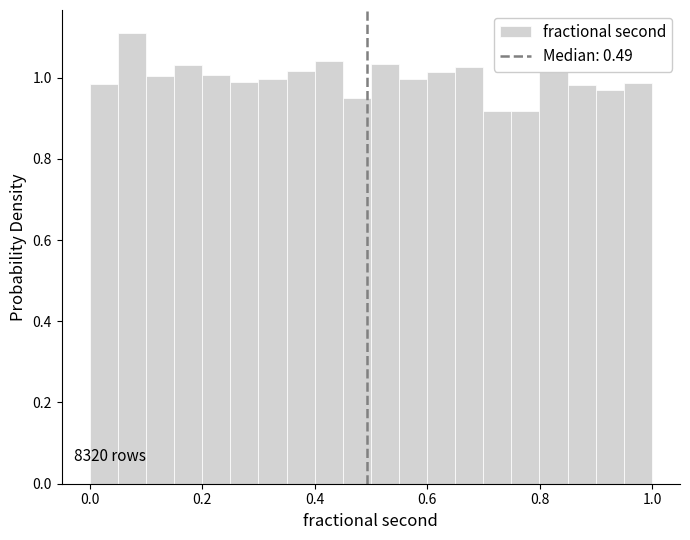

Around what value on the x-axis is the tallest bar? Give the approximate position of its centre, as read against the axis.

0.08